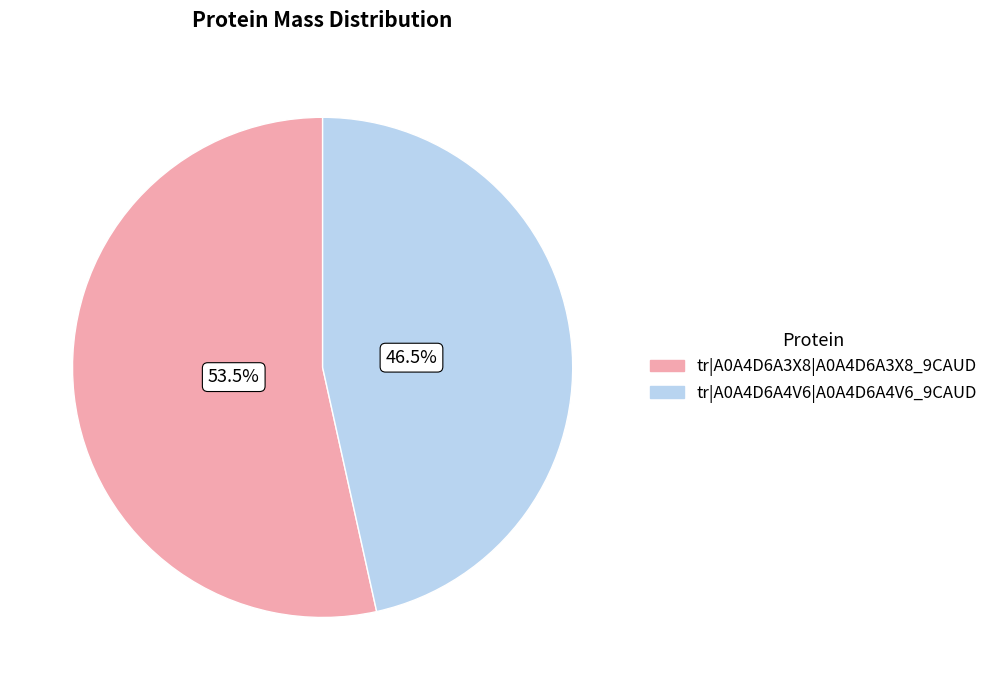

To the nearest percent, what is the average slice percentage?

50%